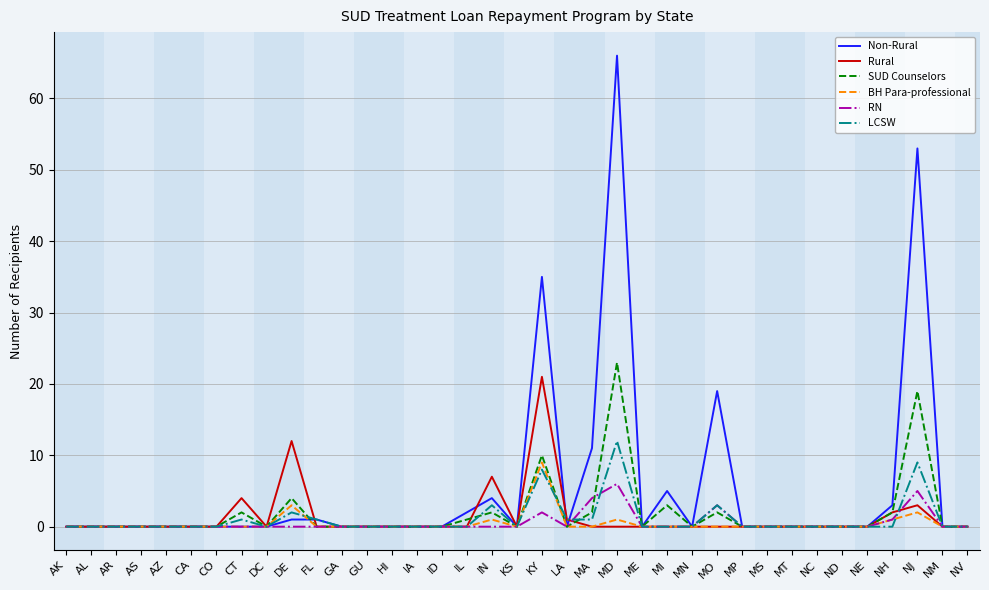

Reading left to right, transcribe all the data shown in this chart.

Non-Rural: 0	0	0	0	0	0	0	0	0	1	1	0	0	0	0	0	2	4	0	35	0	11	66	0	5	0	19	0	0	0	0	0	0	3	53	0	0
Rural: 0	0	0	0	0	0	0	4	0	12	0	0	0	0	0	0	0	7	0	21	1	0	0	0	0	0	0	0	0	0	0	0	0	2	3	0	0
SUD Counselors: 0	0	0	0	0	0	0	2	0	4	0	0	0	0	0	0	1	2	0	10	0	2	23	0	3	0	2	0	0	0	0	0	0	2	19	0	0
BH Para-professional: 0	0	0	0	0	0	0	0	0	3	0	0	0	0	0	0	0	1	0	9	0	0	1	0	0	0	0	0	0	0	0	0	0	1	2	0	0
RN: 0	0	0	0	0	0	0	0	0	0	0	0	0	0	0	0	0	0	0	2	0	4	6	0	0	0	3	0	0	0	0	0	0	1	5	0	0
LCSW: 0	0	0	0	0	0	0	1	0	2	1	0	0	0	0	0	0	3	0	8	1	1	12	0	0	0	3	0	0	0	0	0	0	0	9	0	0